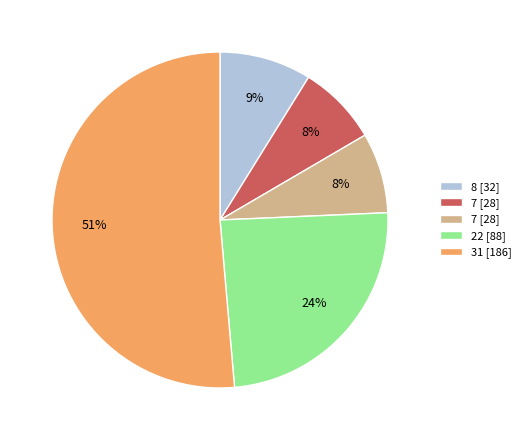

Count the number of slices in the pie.

5